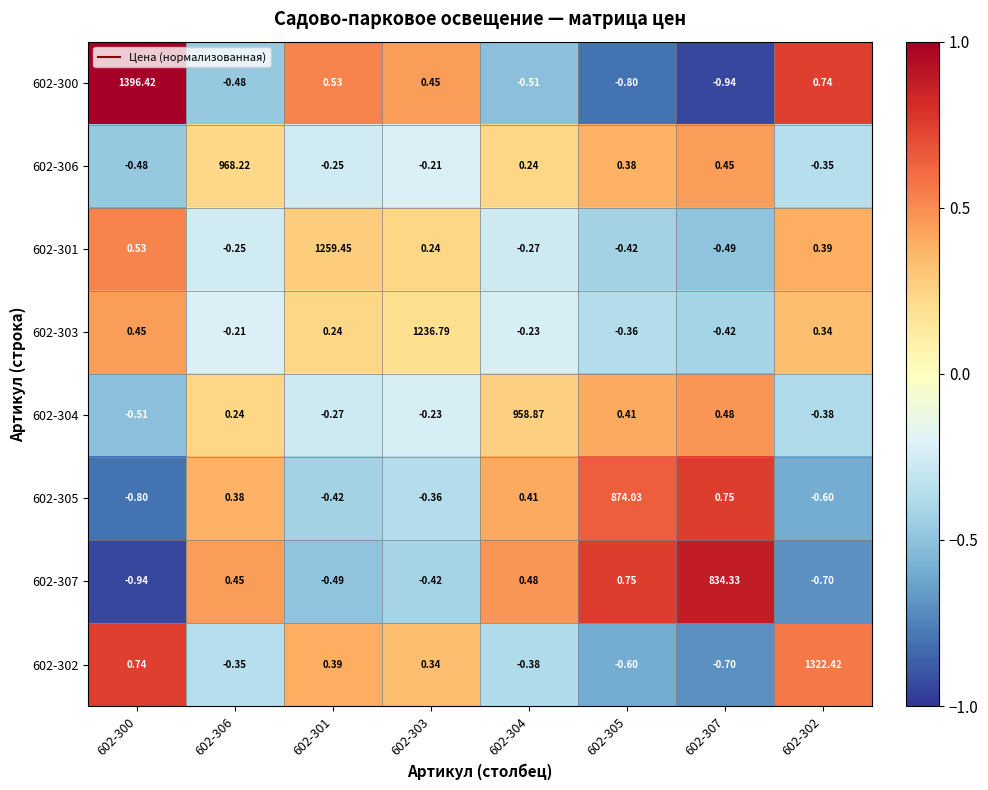

Is the value of 602-307 at 602-303 greater than the value of 602-302 at 602-302?

No